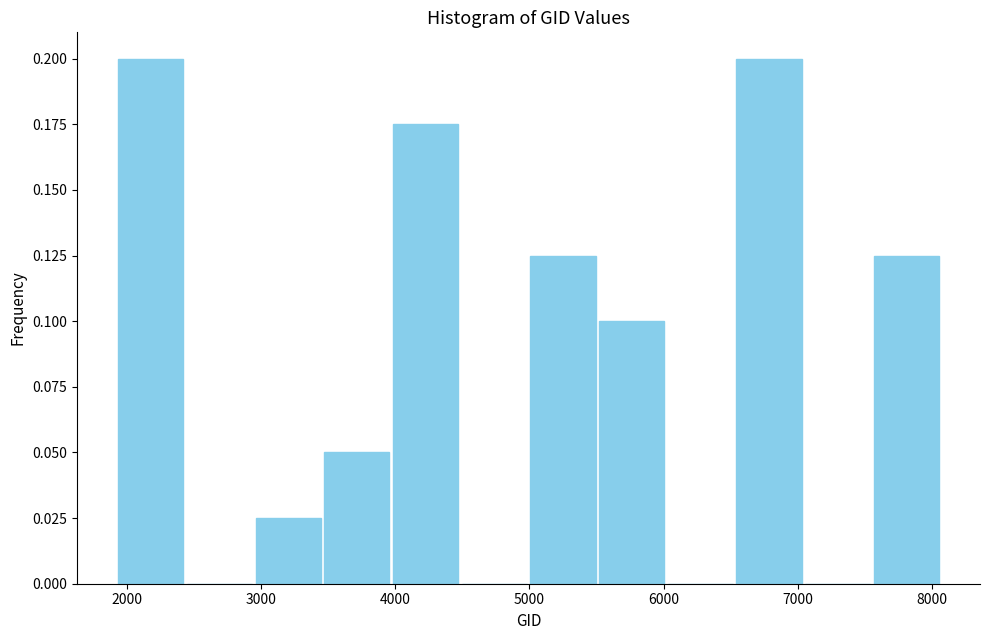

What is the height of the bar covering 1900 to 2400 on the x-axis? Neither the bar edges nor the heights are printed on the chart, so give them approximately, as read against the axes.

0.200